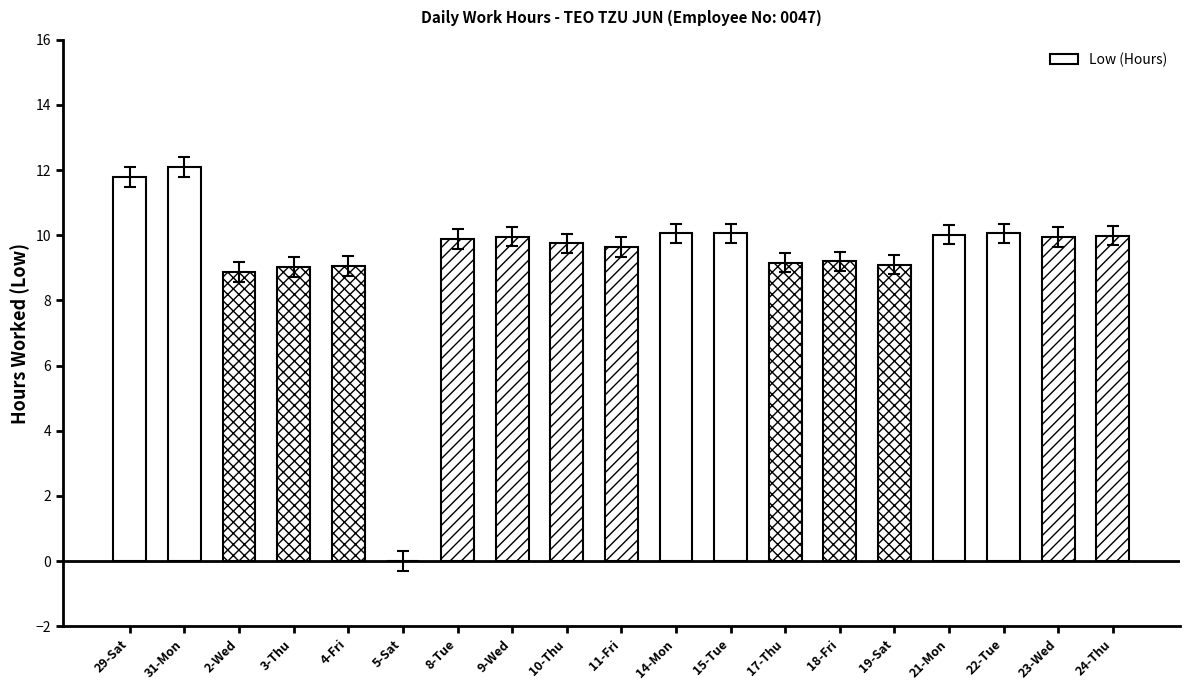

Is it true that the value at 19-Sat is 9.1?

True